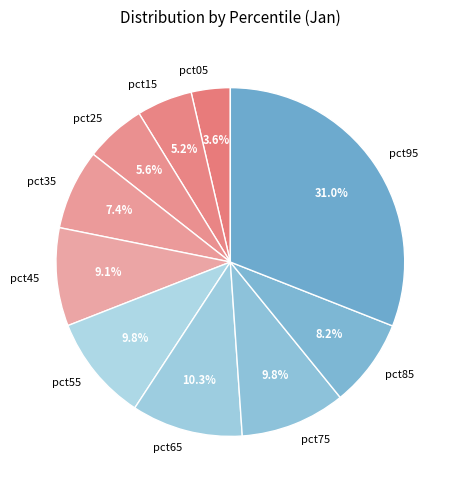

To the nearest percent, what percentage of the pie is pct45?

9%